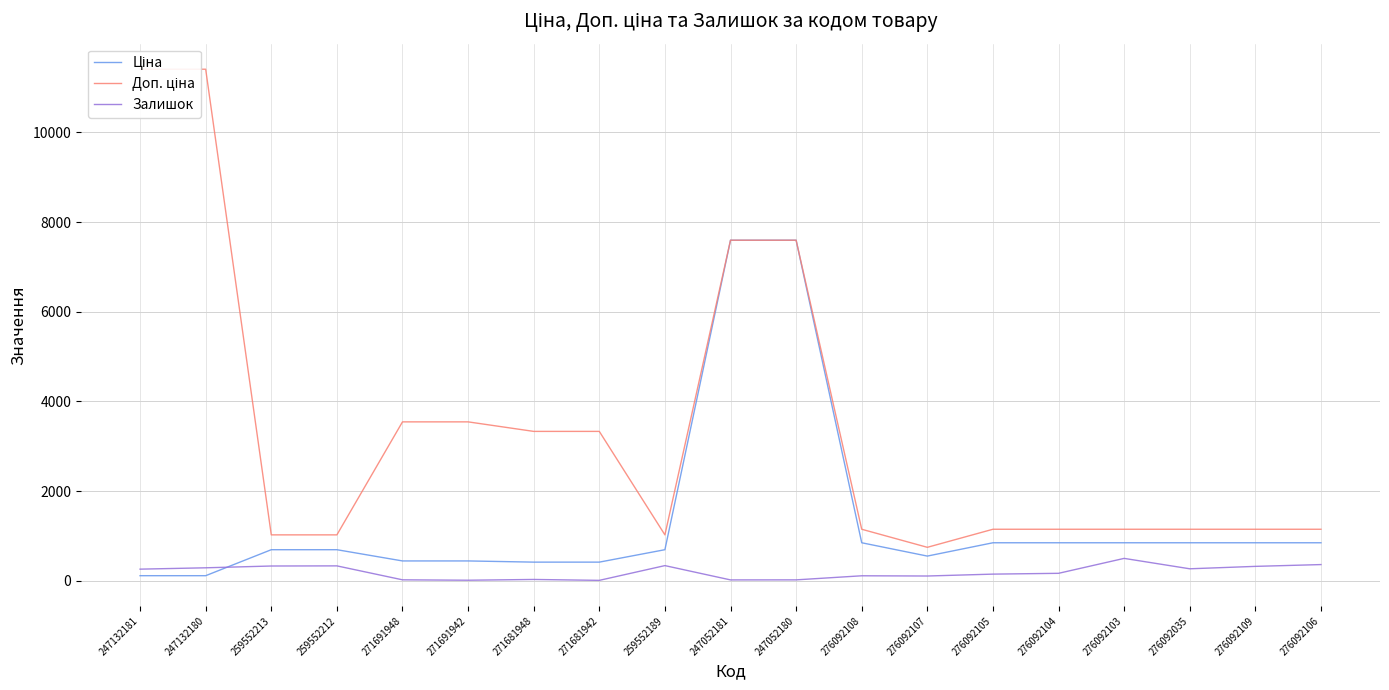

What is the smallest value displayed?

10.0